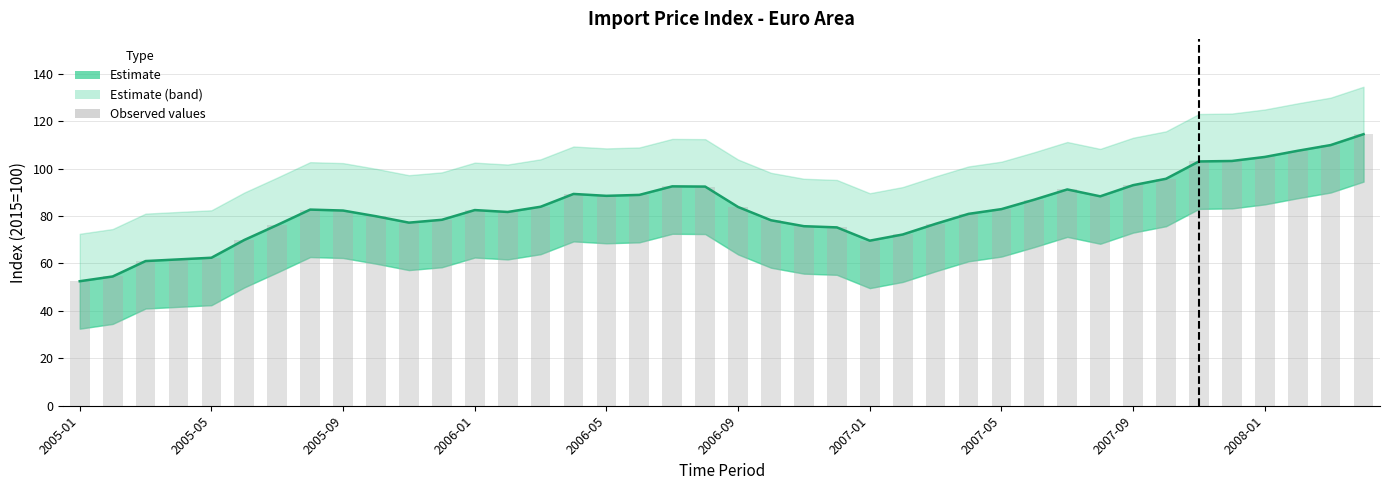

What is the sum of all Observed values values?

3331.7